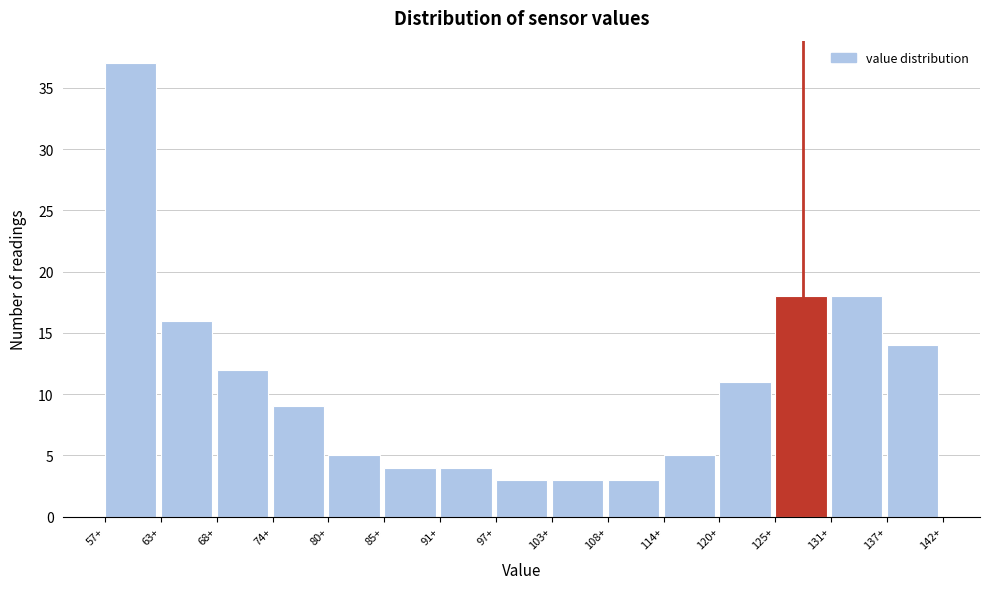

Reading left to right, what are all the values shown in this chart?

37	16	12	9	5	4	4	3	3	3	5	11	18	18	14